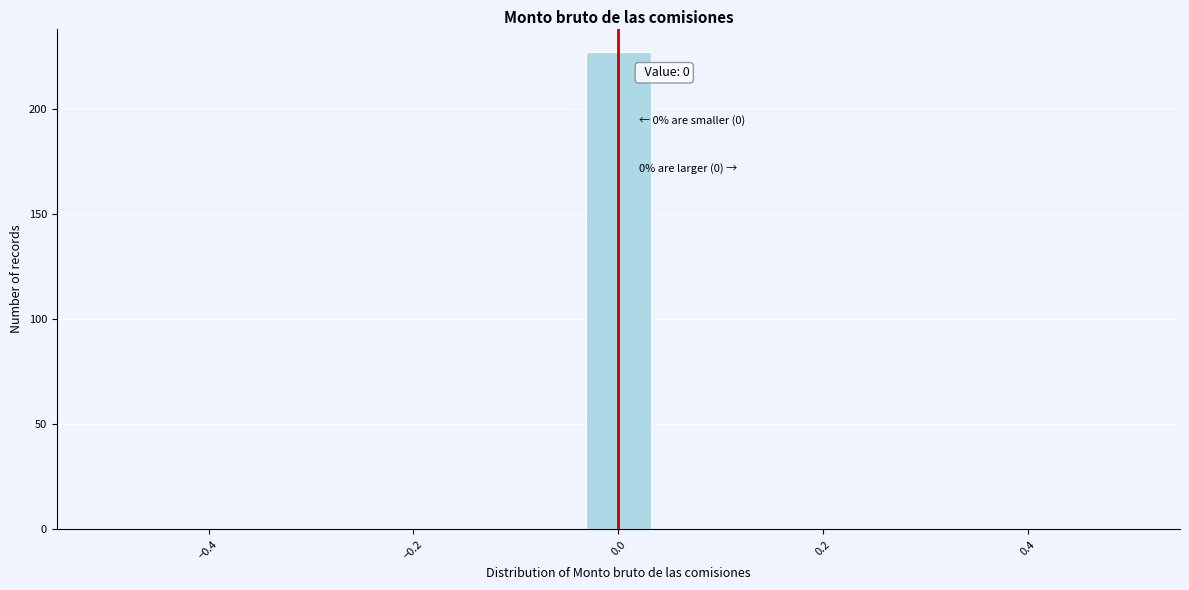

Read against the x-axis, roughly where is the centre of the tallest bar?

0.00